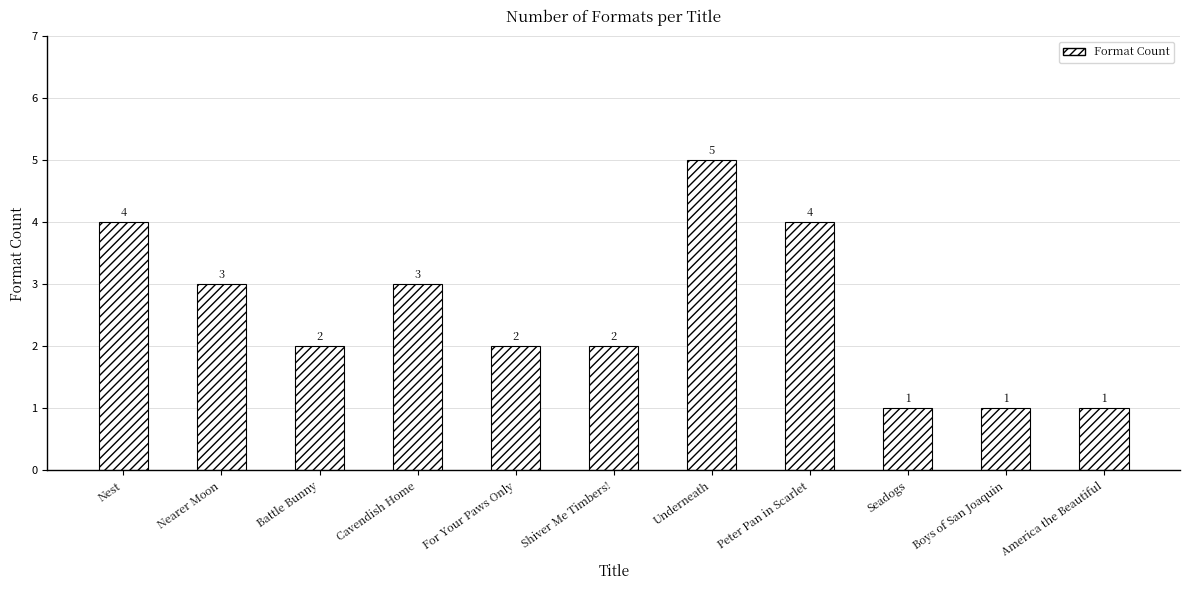

Approximately how many times larger is the value at Peter Pan in Scarlet compared to For Your Paws Only?

2.0